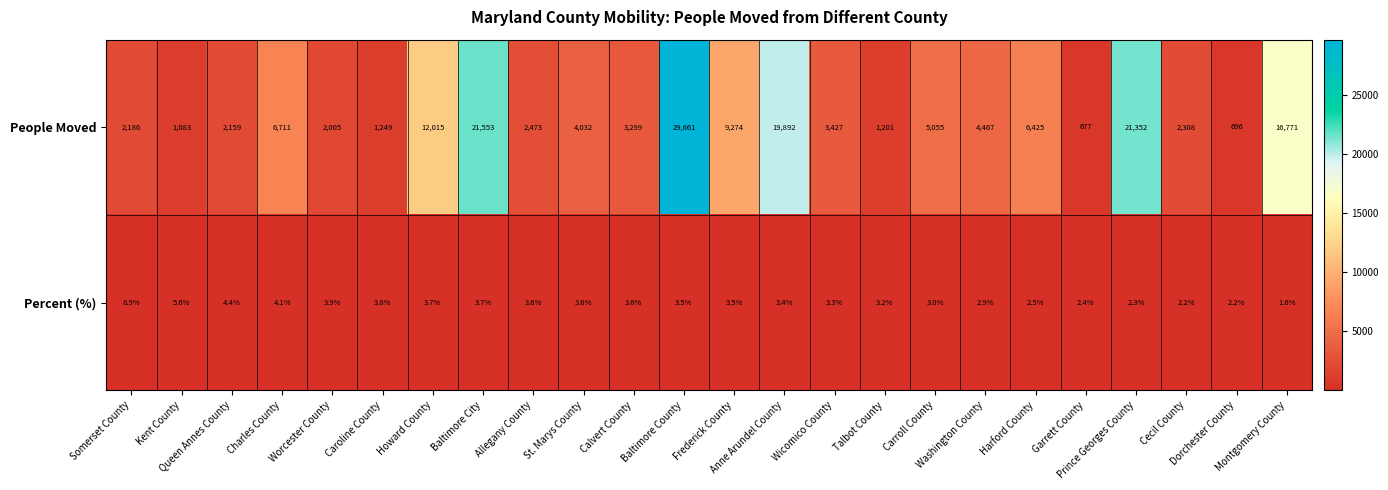

What is the difference between the second highest and minimum values in the Percent (%) series?

4.0